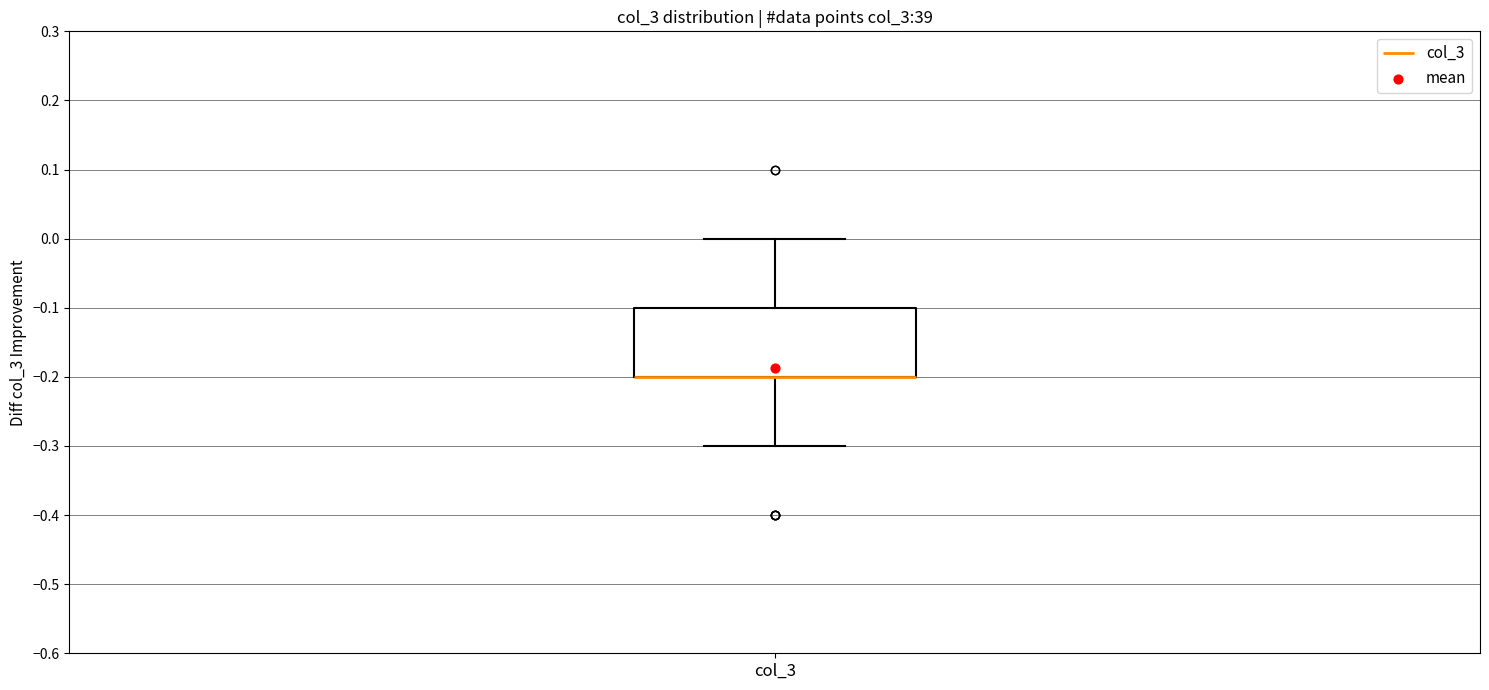

Transcribe this box plot: give where the median line is, the range the box spans, and where the two whiskers end, as read against the y-axis. The values are not printed on the chart, so give them approximately, as read against the axis.

median -0.2 (drawn on the box's lower edge), box -0.2 to -0.1, whiskers -0.3 to 0.0